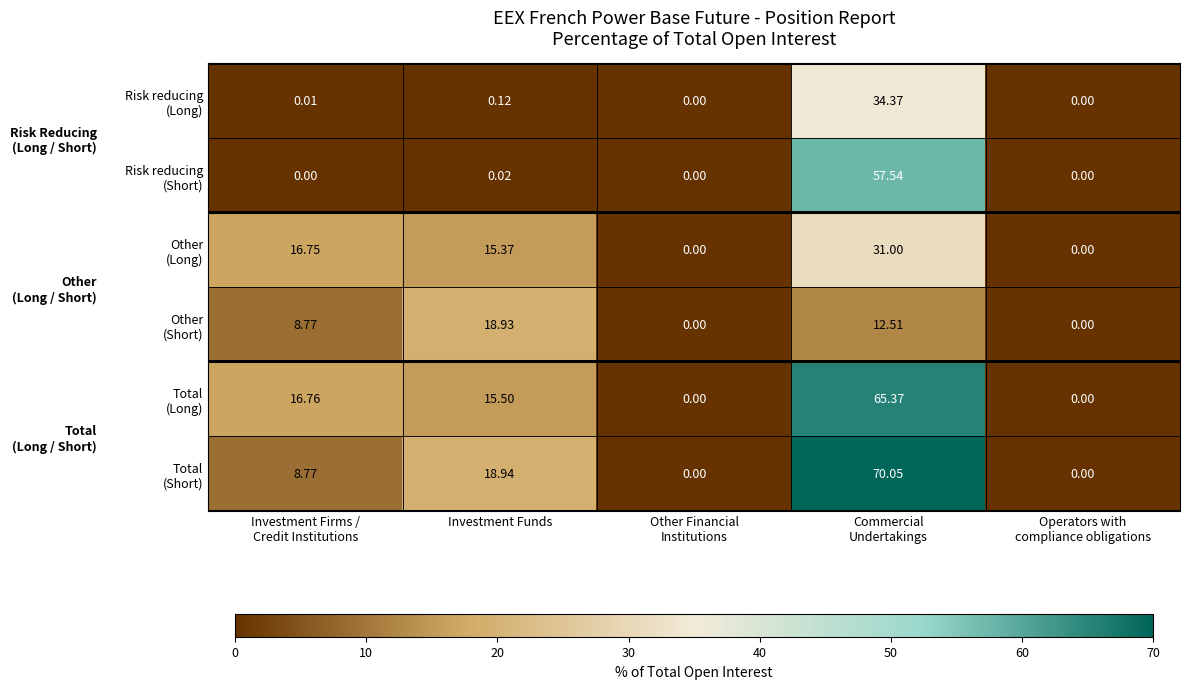

How many series are shown in this chart?

6